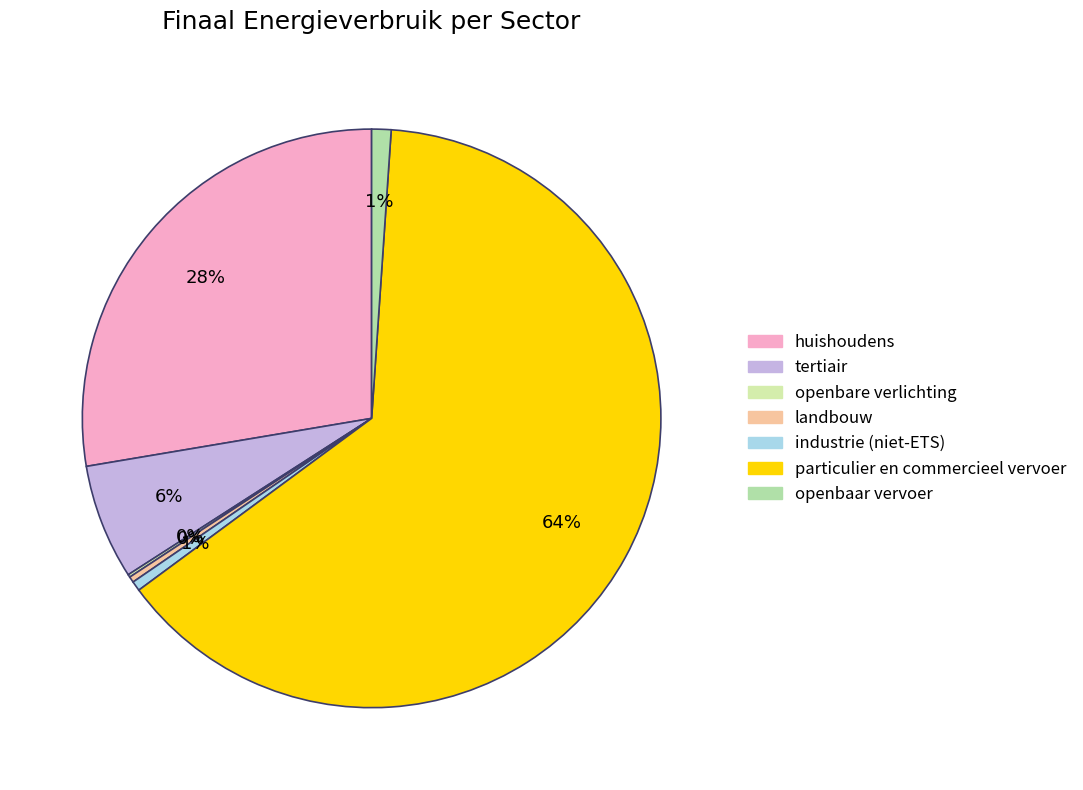

Count the number of slices in the pie.

7